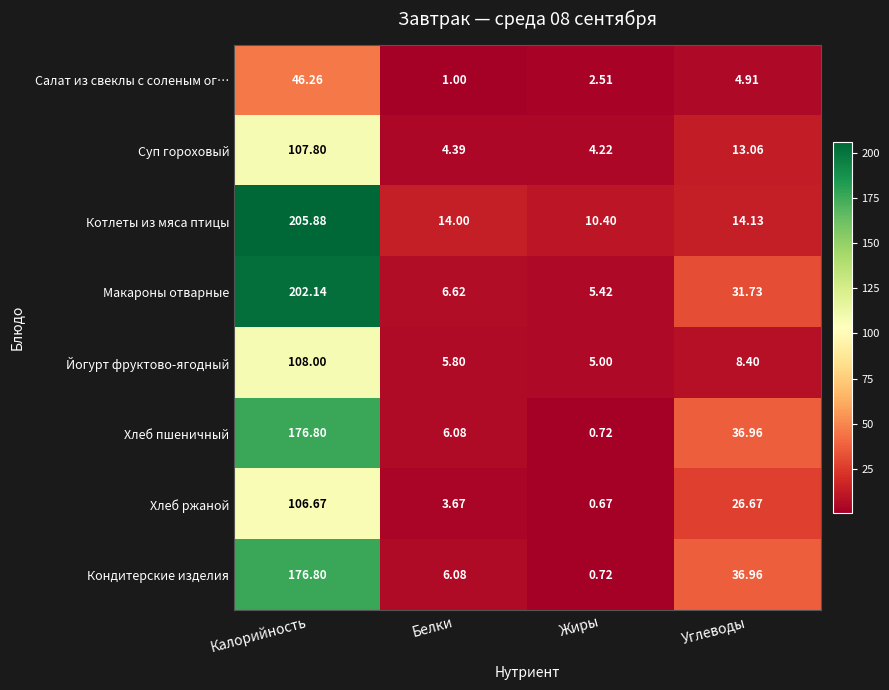

Is the value of Хлеб ржаной at Калорийность greater than the value of Хлеб пшеничный at Углеводы?

Yes